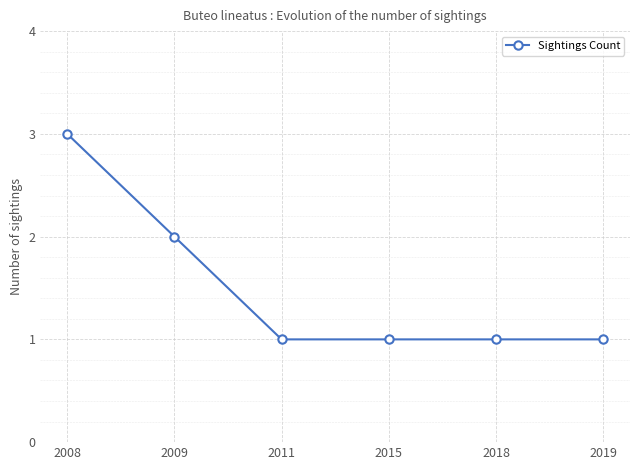

At which category does the chart reach its peak across all series?

2008